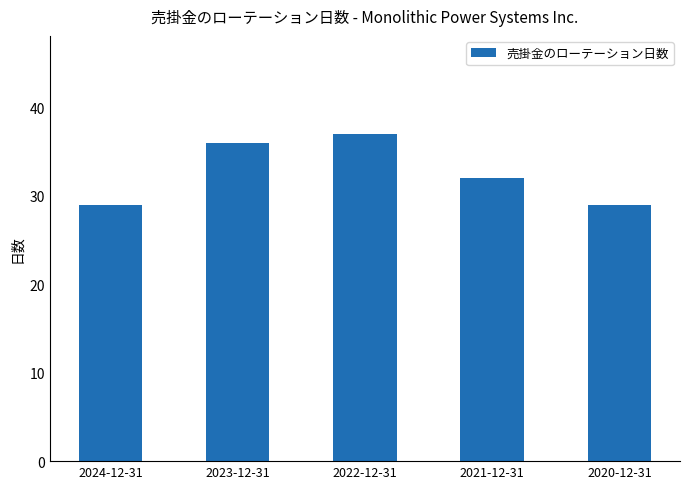

What is the smallest value displayed?

29